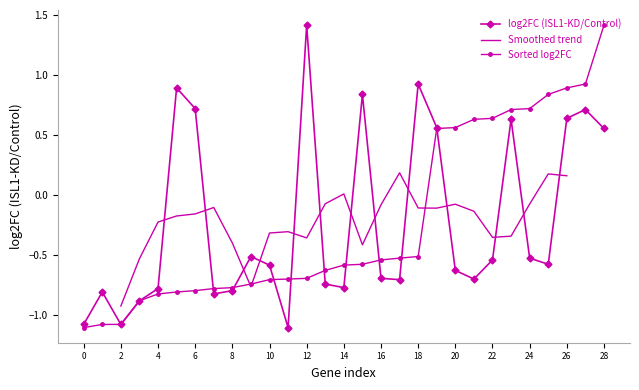

True or false: log2FC (ISL1-KD/Control) has more than 0 interior local peaks.

True